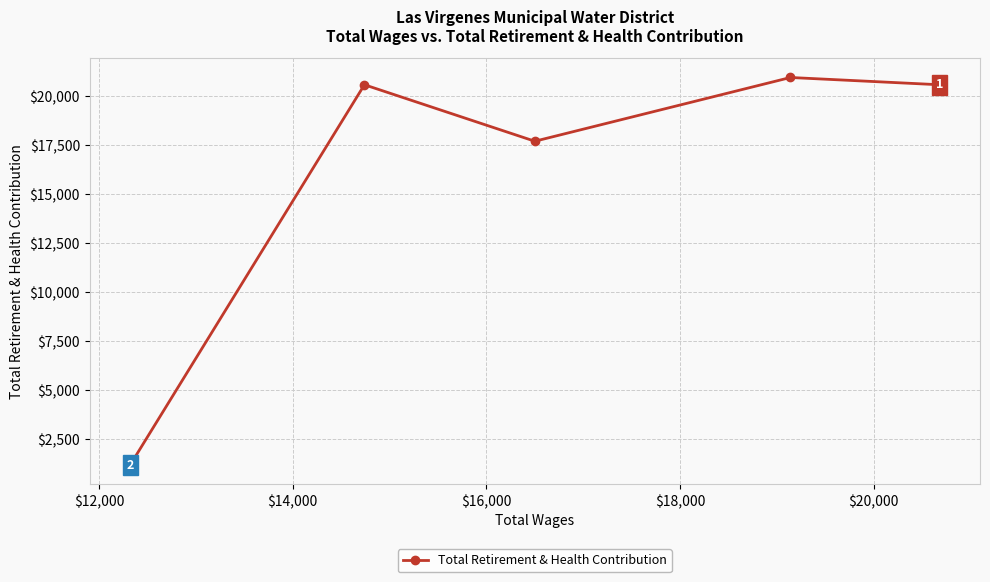

What is the minimum value shown in the chart?

1167